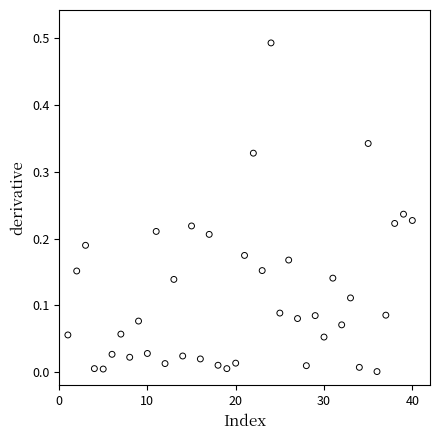

What is the range of X values (max minus min)?

39.0